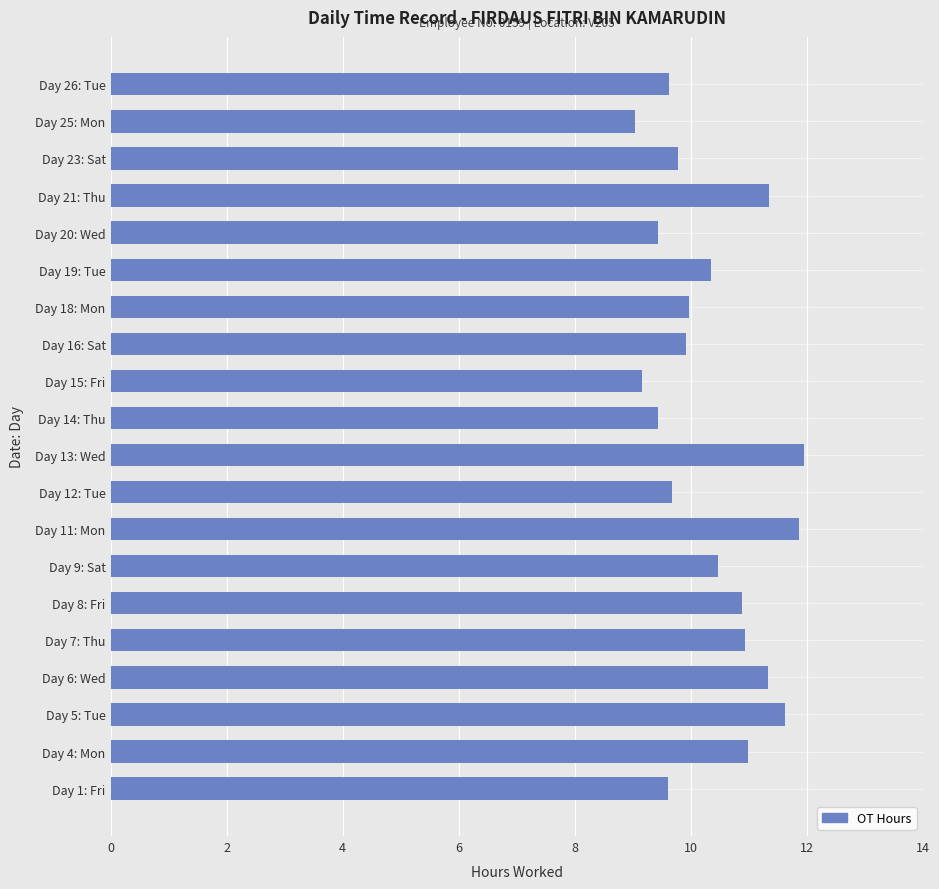

What is the smallest value displayed?

9.0